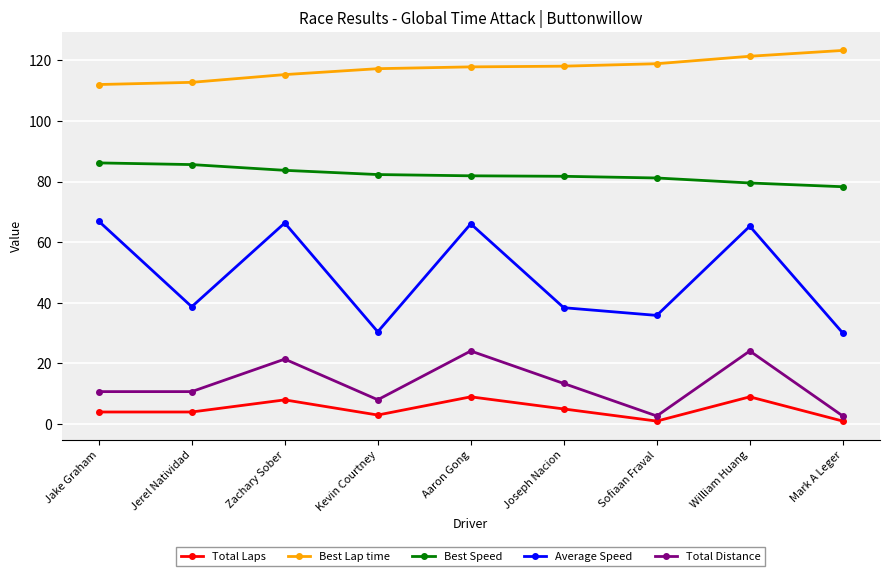

What is the label of the 6th point from the right?

Kevin Courtney